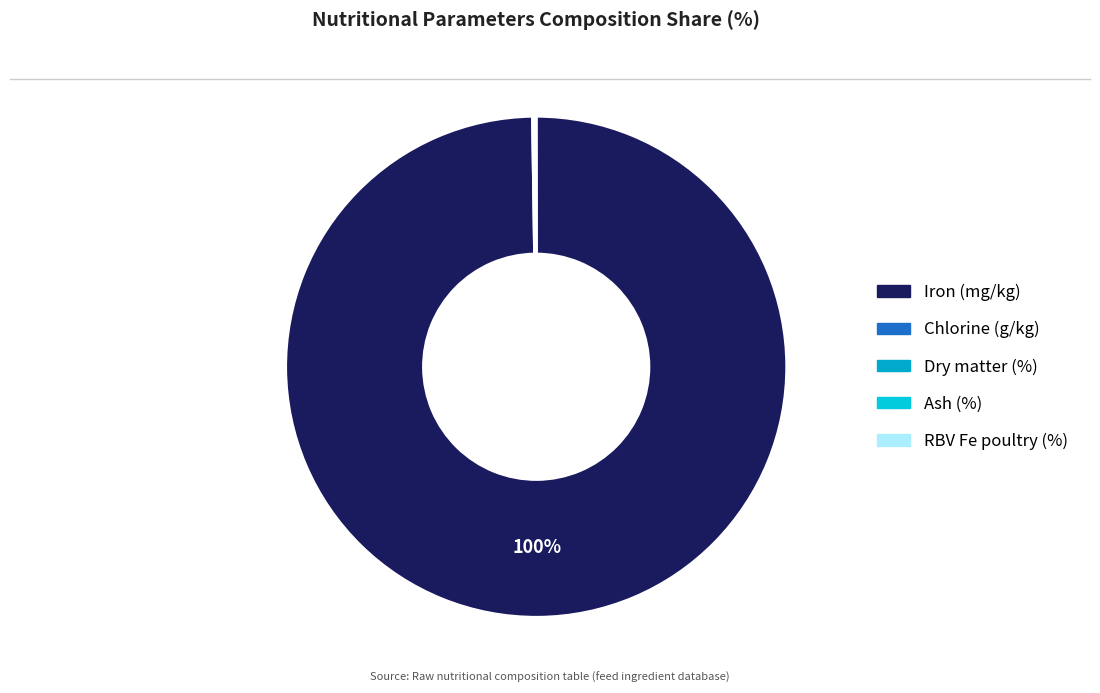

Which slice represents more than half of the pie?

Iron (mg/kg)